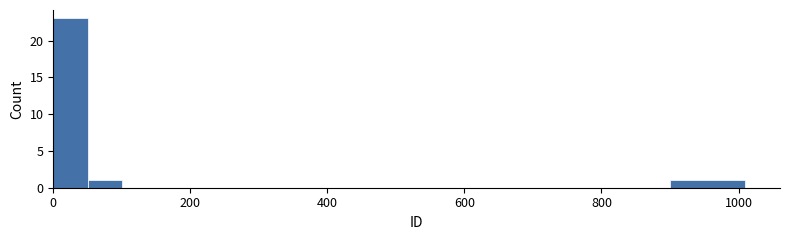

Around what value on the x-axis is the tallest bar? Give the approximate position of its centre, as read against the axis.

20